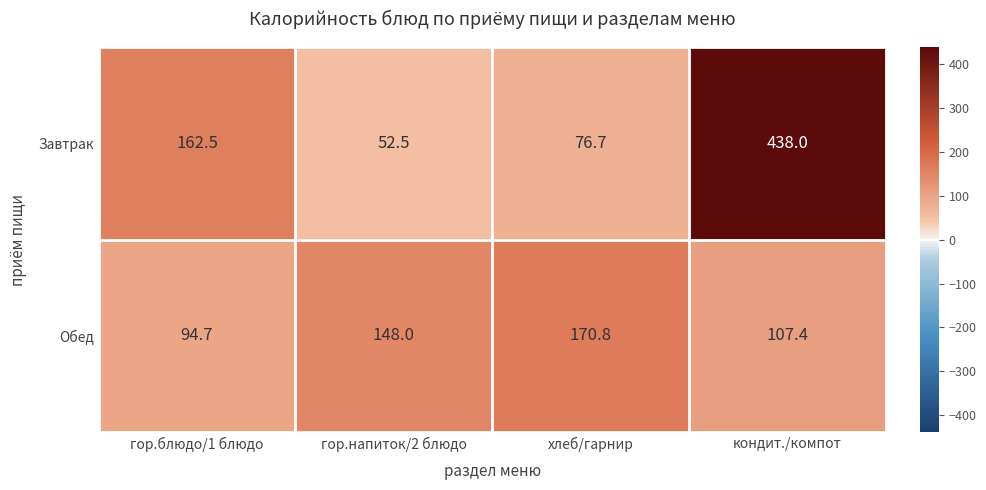

The Обед series shows 148.0 at гор.напиток/2 блюдо. True or false?

True